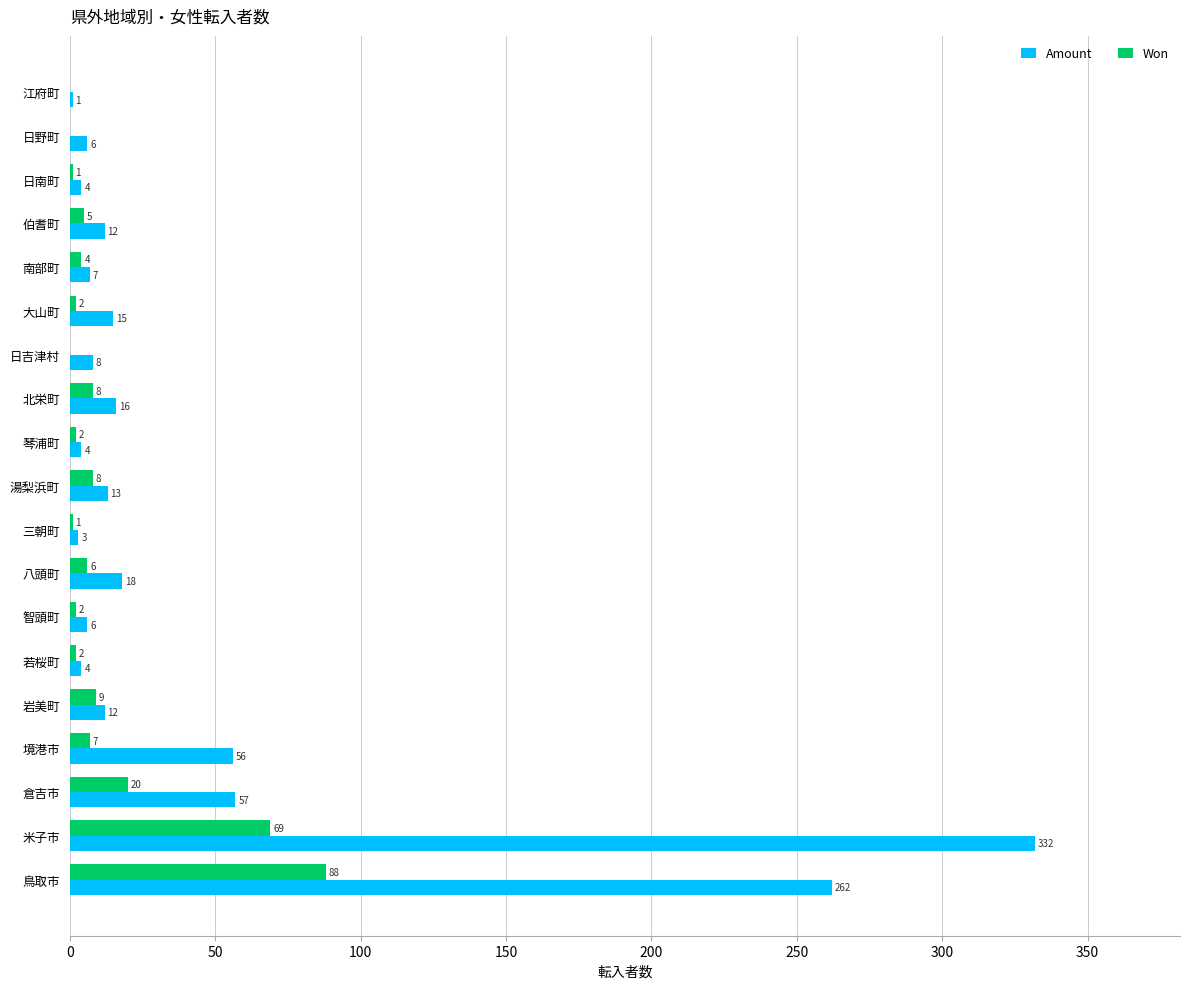

True or false: Amount has a value of 28 at 北栄町.

False